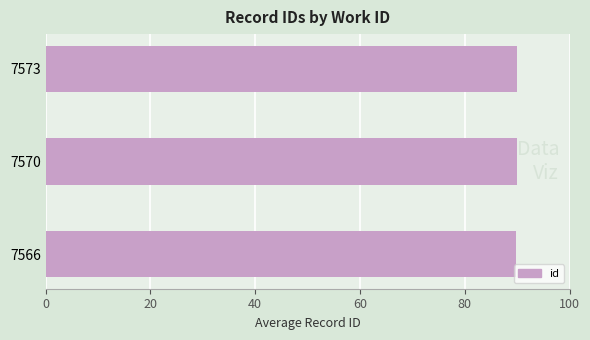

How many series are shown in this chart?

1